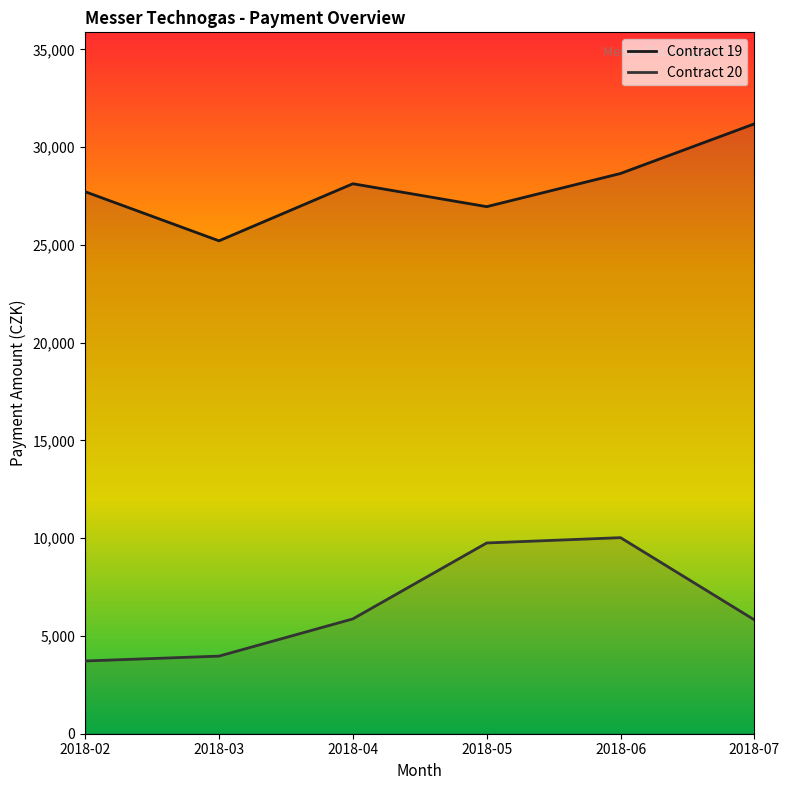

At which category does Contract 19 reach its first local valley?

2018-03